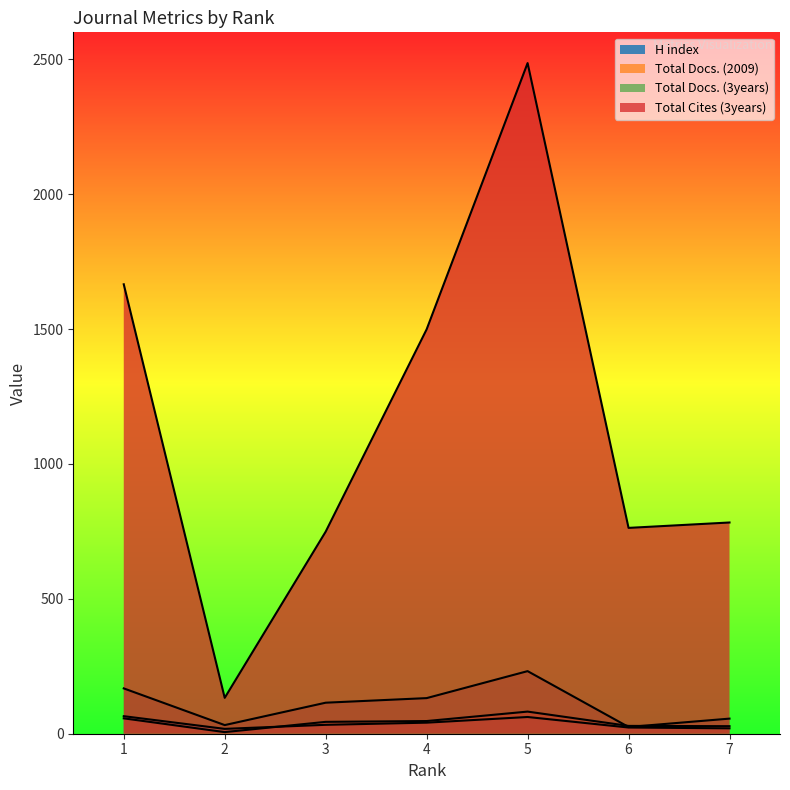

What are all the series names shown in the legend?

H index, Total Docs. (2009), Total Docs. (3years), Total Cites (3years)